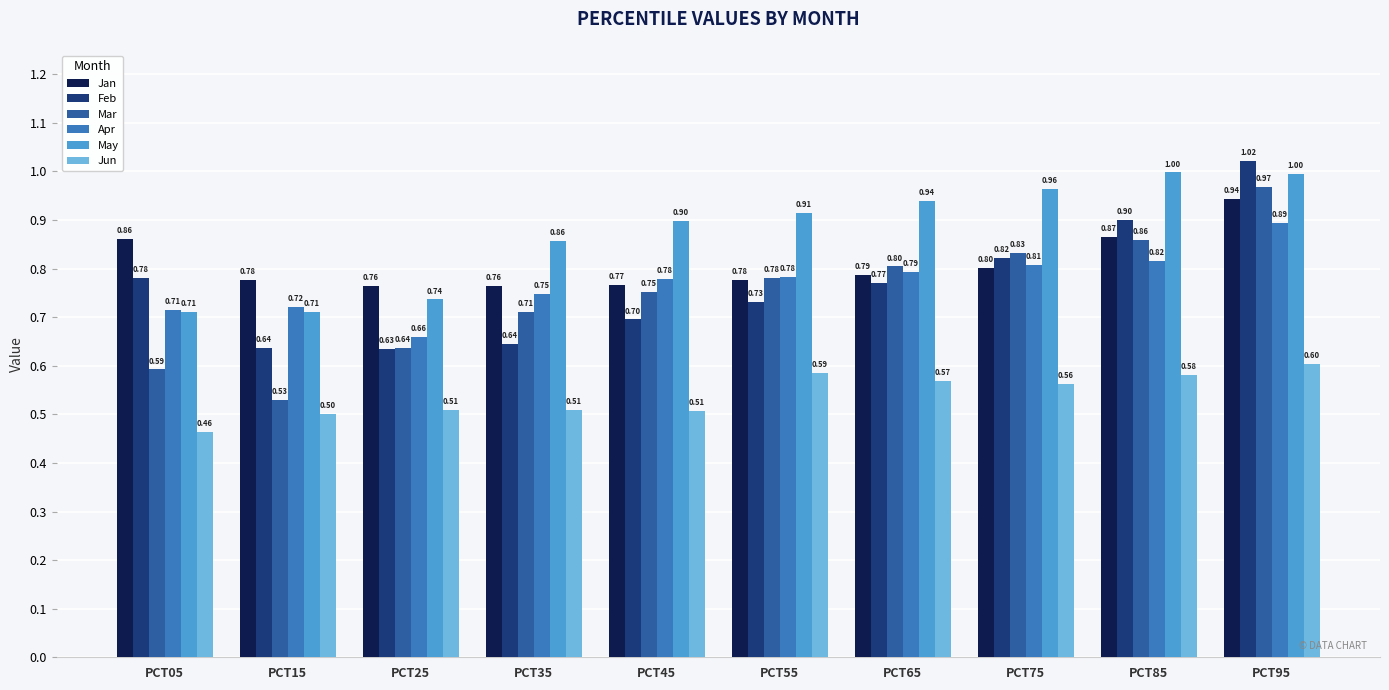

The value of Jan at PCT45 is 0.8. True or false?

True